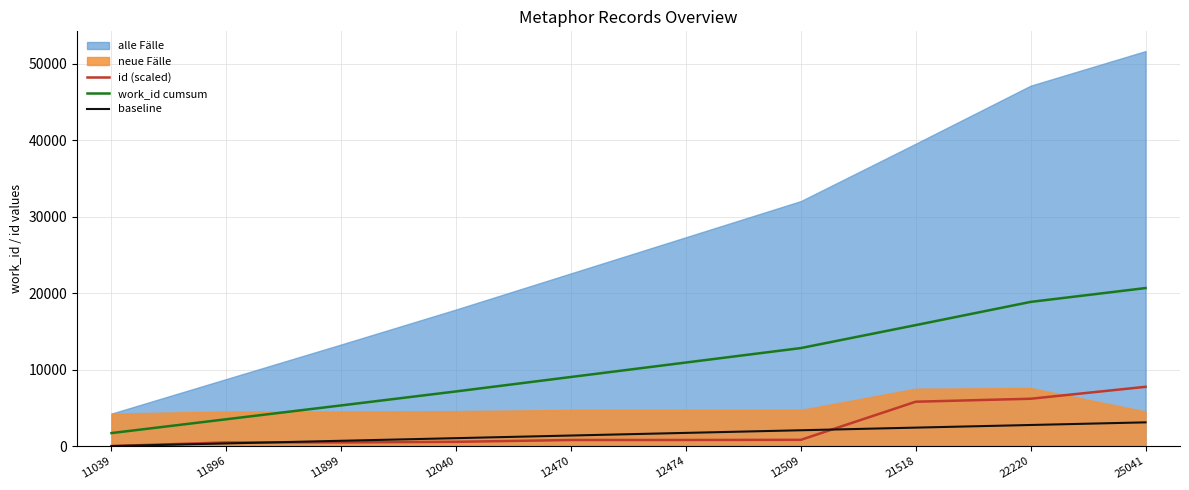

What is the difference between the second highest and minimum values in the work_id cumsum series?

17163.6